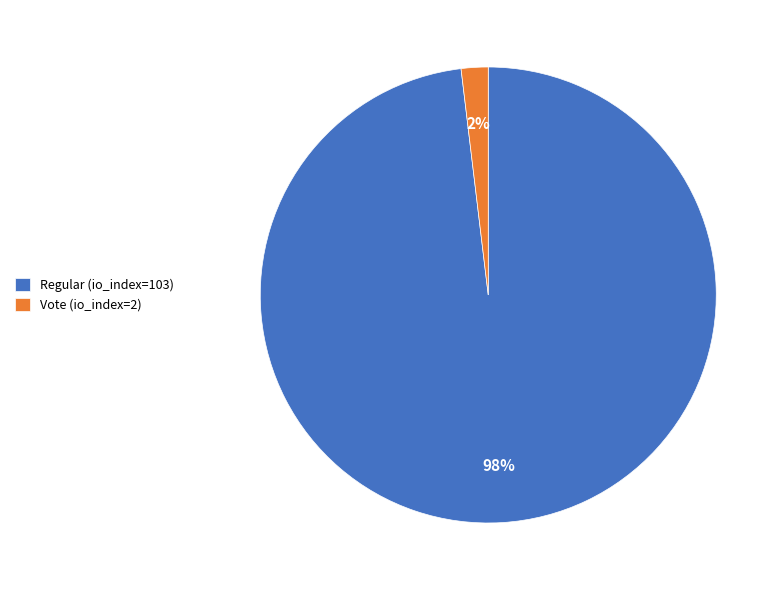

Which category has the smallest portion of the pie?

Vote (io_index=2)